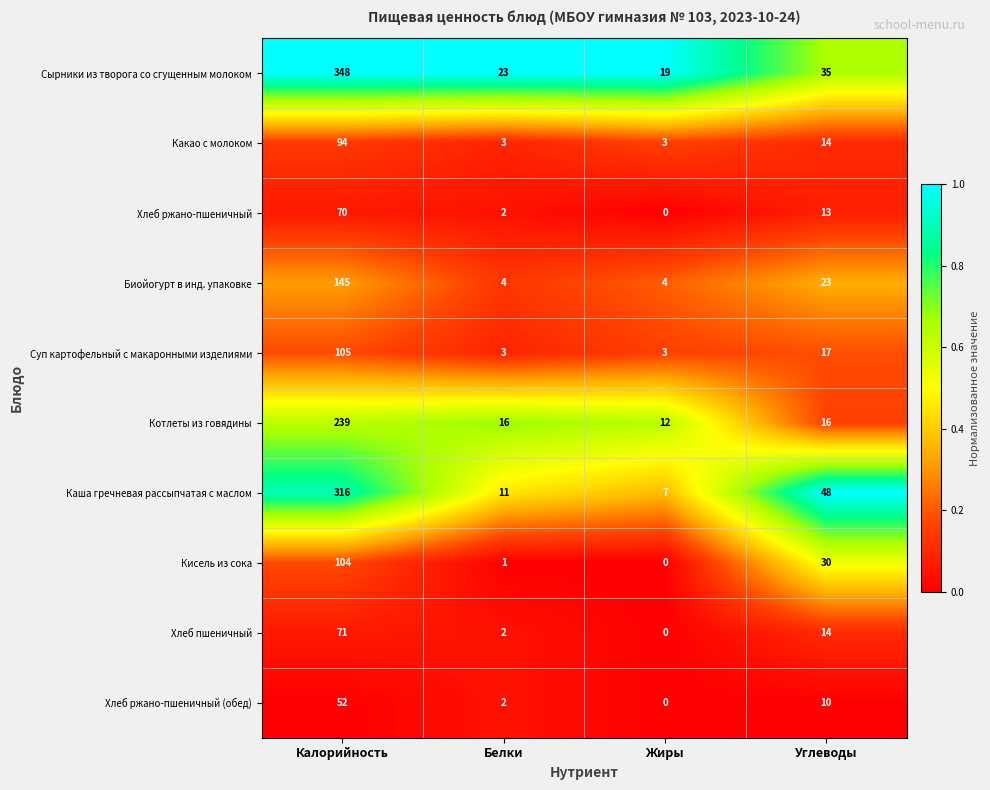

At how many categories does at least one series exceed 0?

4